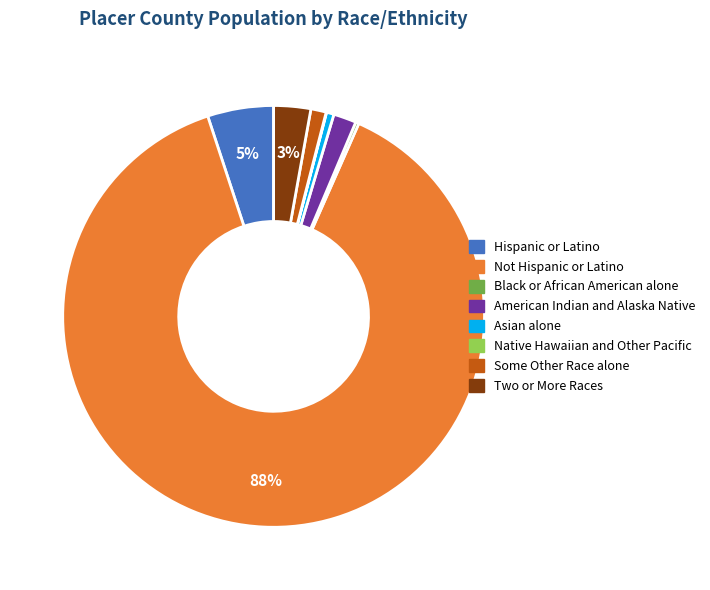

Between Two or More Races and Not Hispanic or Latino, which is larger?

Not Hispanic or Latino